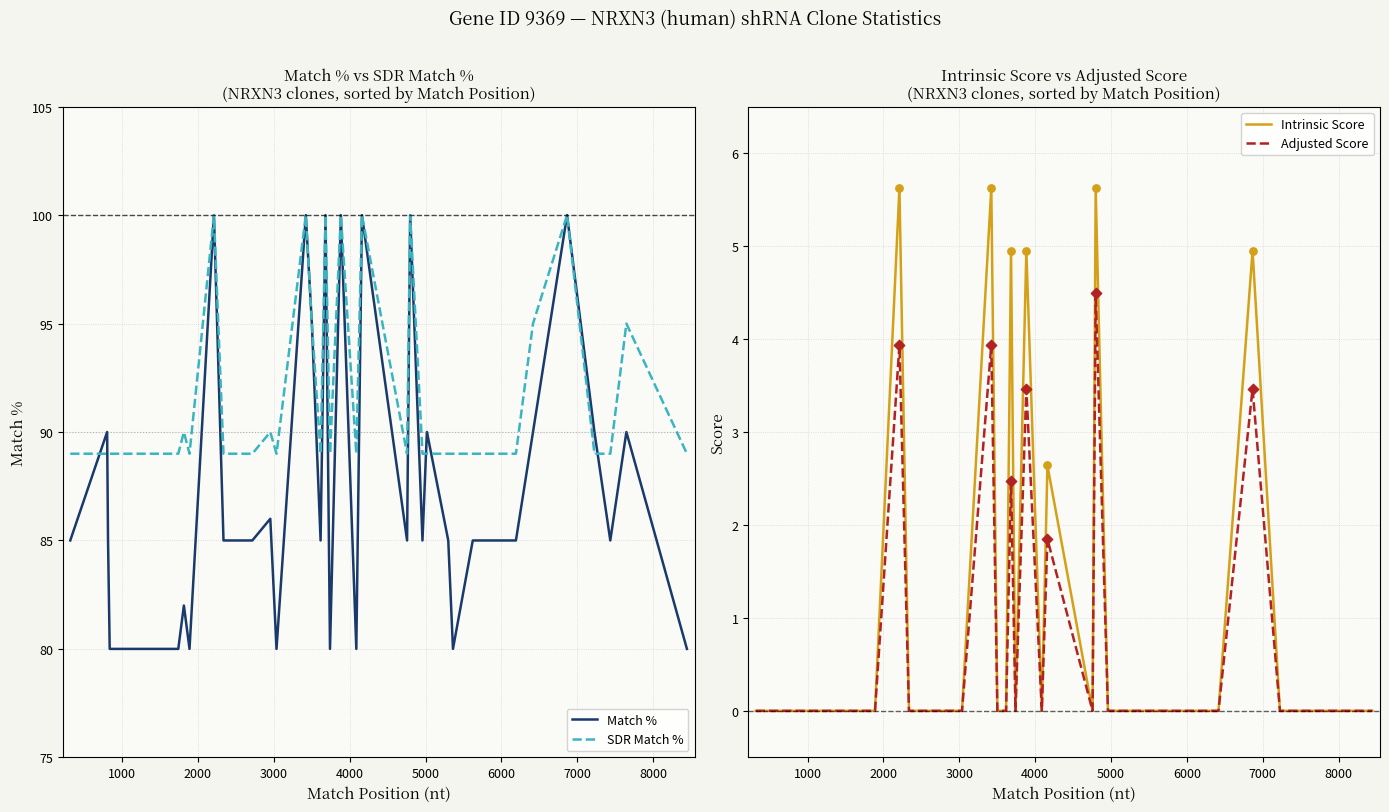

Which series reaches the maximum Y coordinate?

Match %